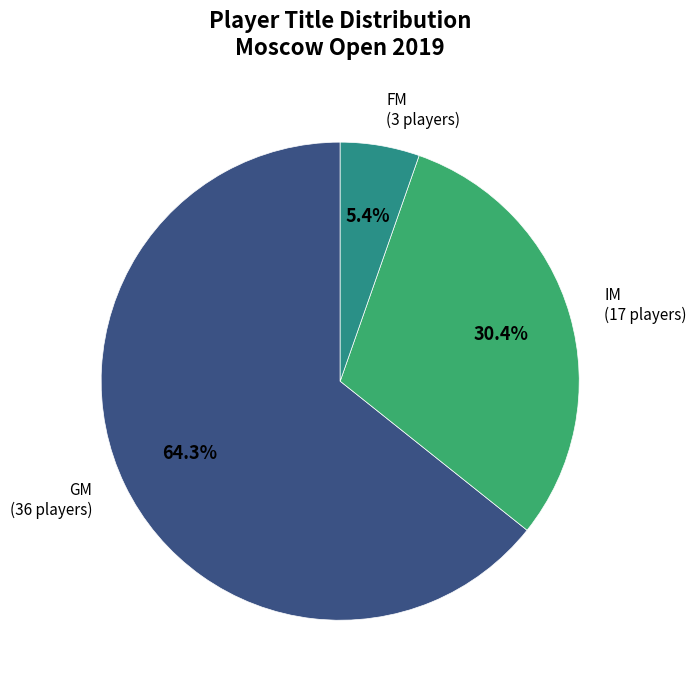

How many slices are in this pie chart?

3